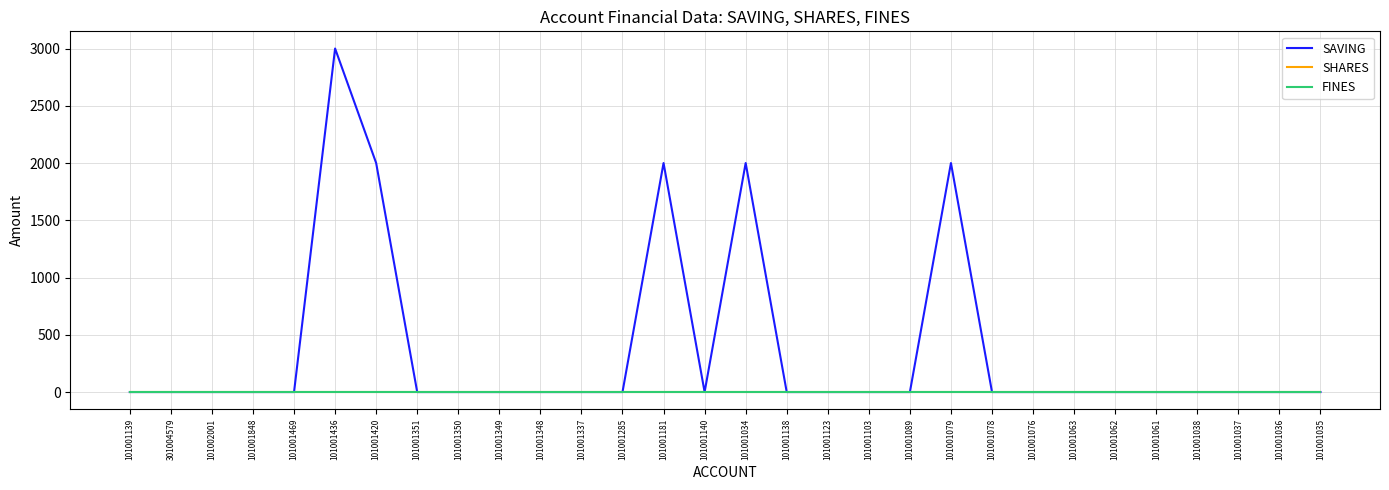

Between 101001848 and 101001061, which series saw the biggest shift?

SAVING